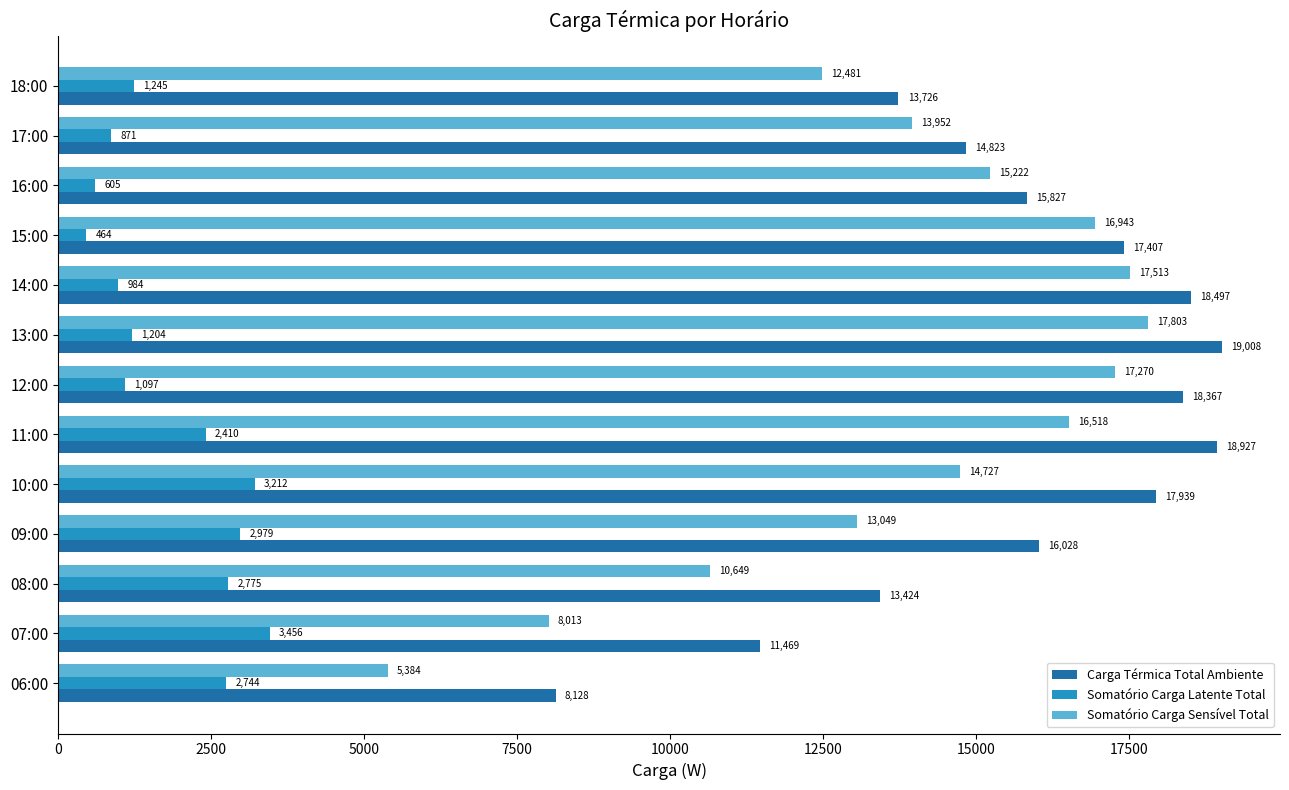

List the labels in order of Carga Térmica Total Ambiente value, largest first.

13:00, 11:00, 14:00, 12:00, 10:00, 15:00, 09:00, 16:00, 17:00, 18:00, 08:00, 07:00, 06:00